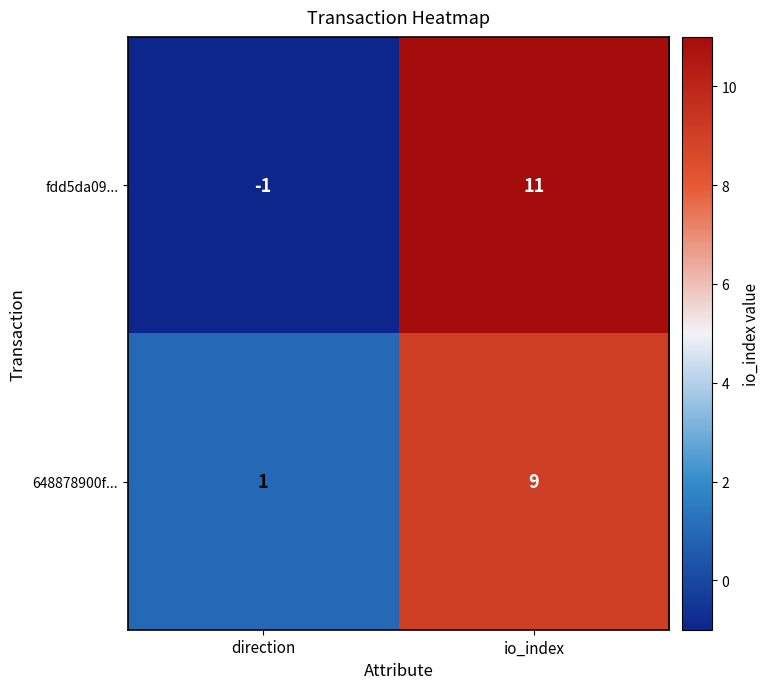

What is the sum of all fdd5da09... values?

10